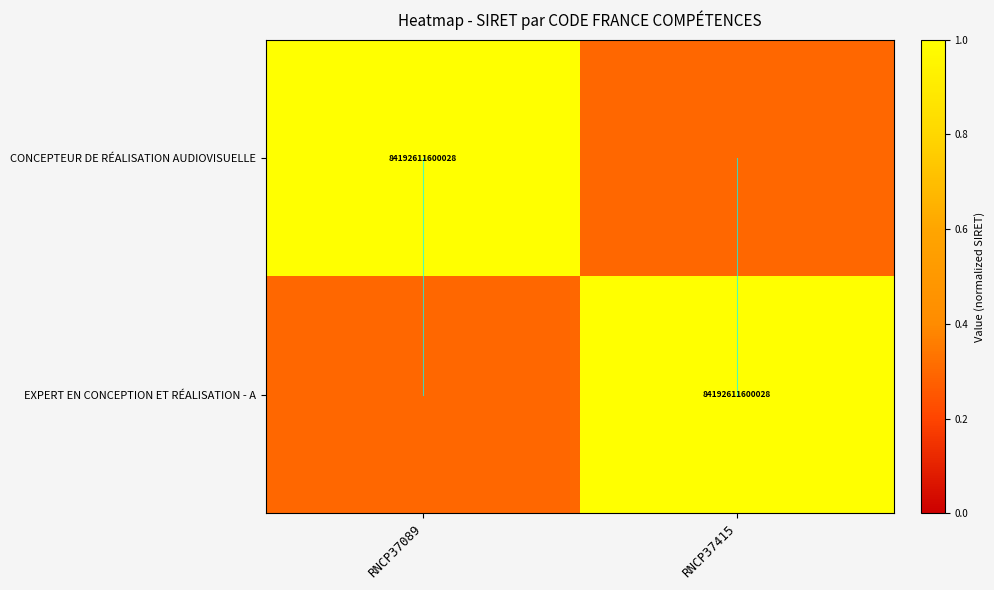

How many series are shown in this chart?

2